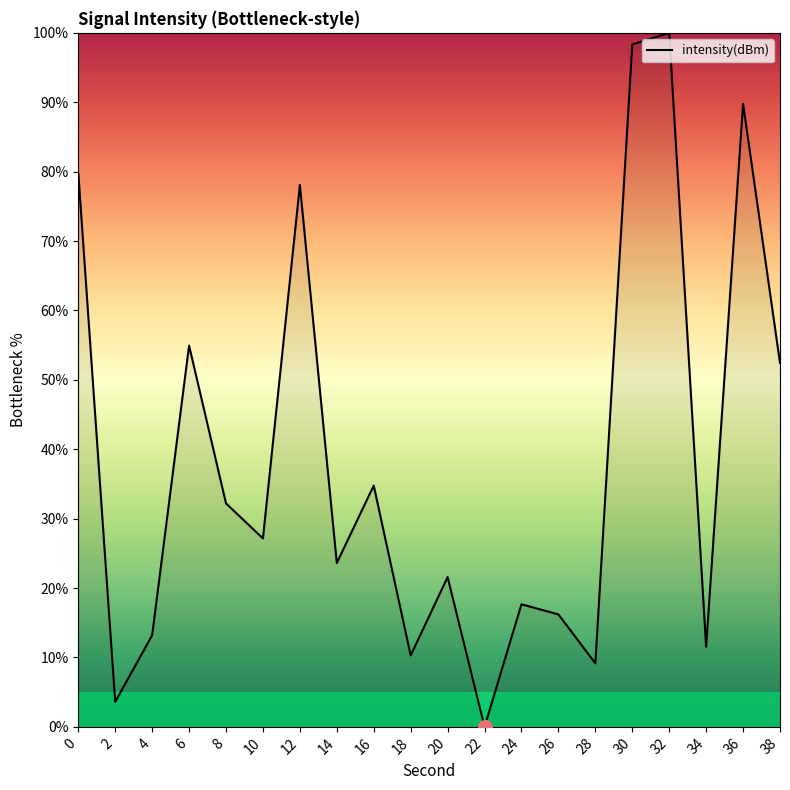

Where is the data nearest to the value 50?

38